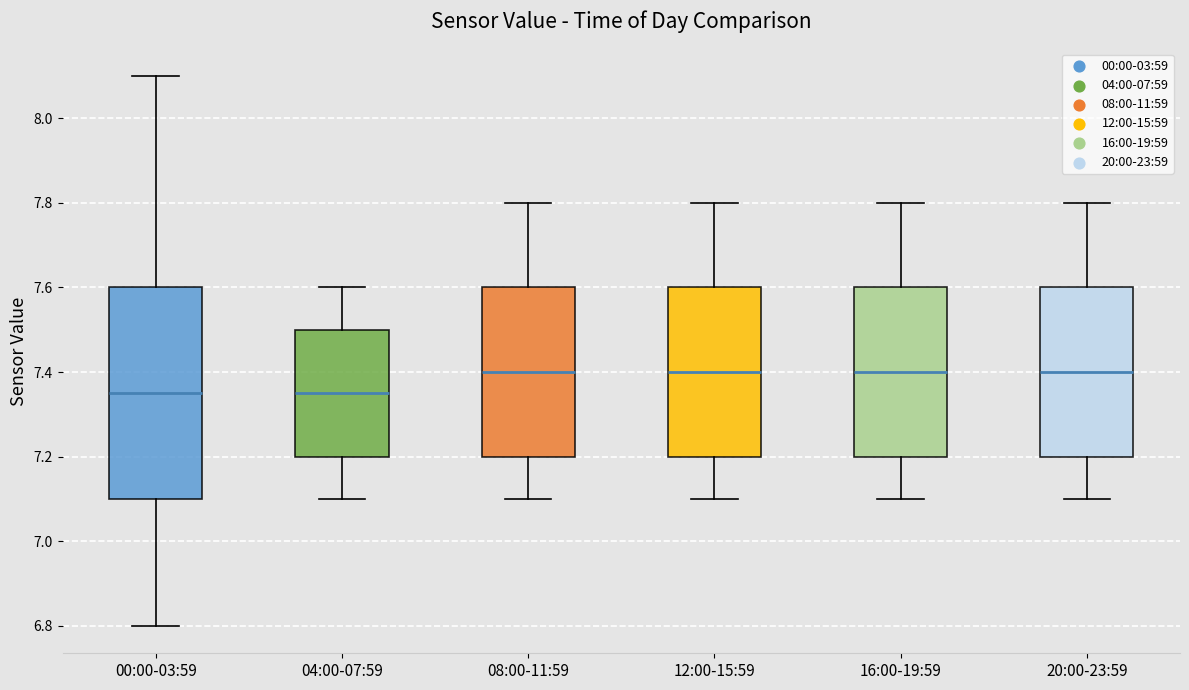

Where does the upper whisker of the box for 20:00-23:59 end on the y-axis? The values are not printed on the chart, so give them approximately, as read against the axis.

7.80